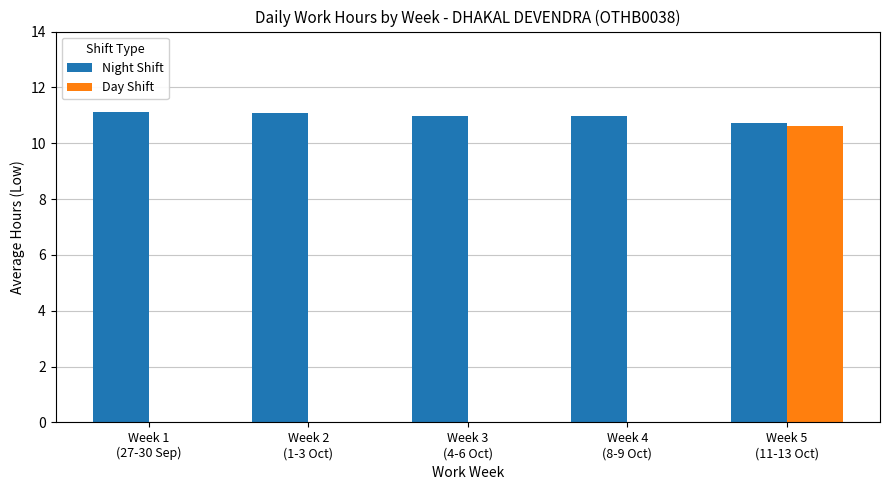

Reading right to left, what are all the values shown in this chart?

Night Shift: 10.7	11.0	11.0	11.1	11.1
Day Shift: 10.6	0.0	0.0	0.0	0.0